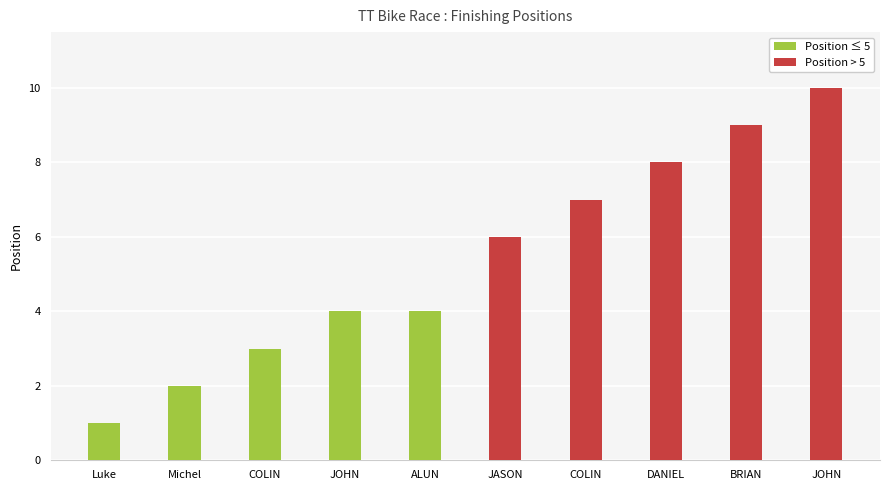

What is the sum of the values at COLIN and DANIEL?

15